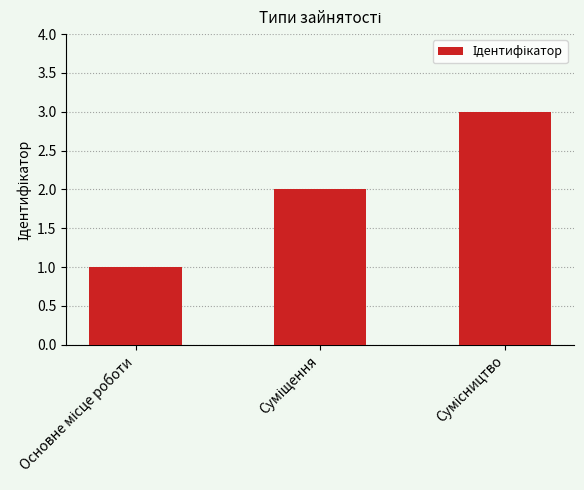

How many data points are less than 2?

1